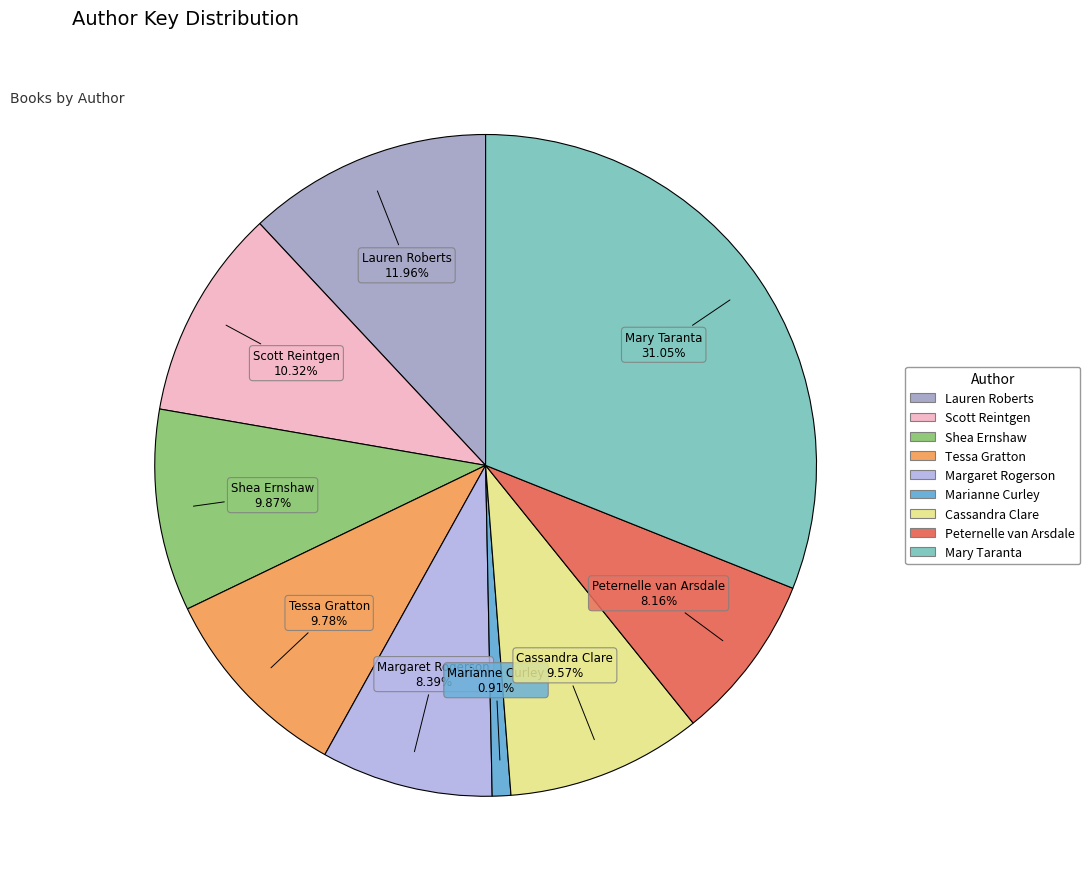

How many segments does this pie chart have?

9